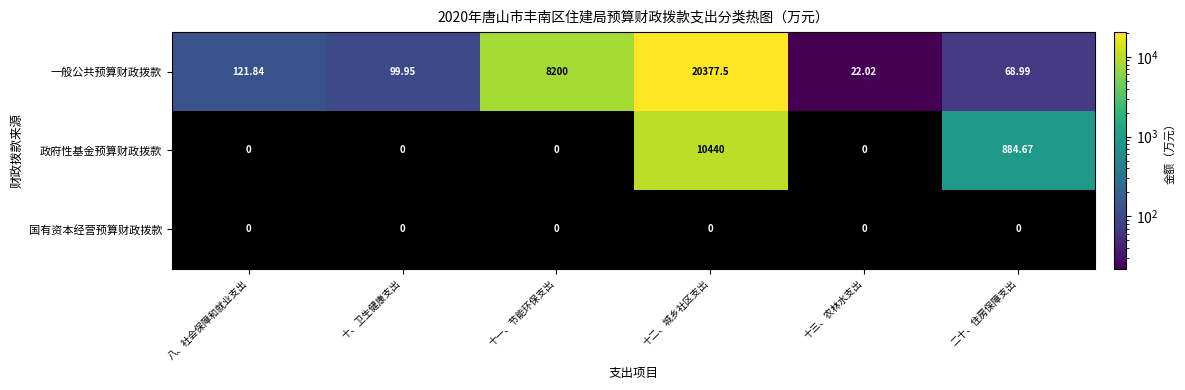

Rank the series by their maximum value, from lowest to highest.

国有资本经营预算财政拨款, 政府性基金预算财政拨款, 一般公共预算财政拨款